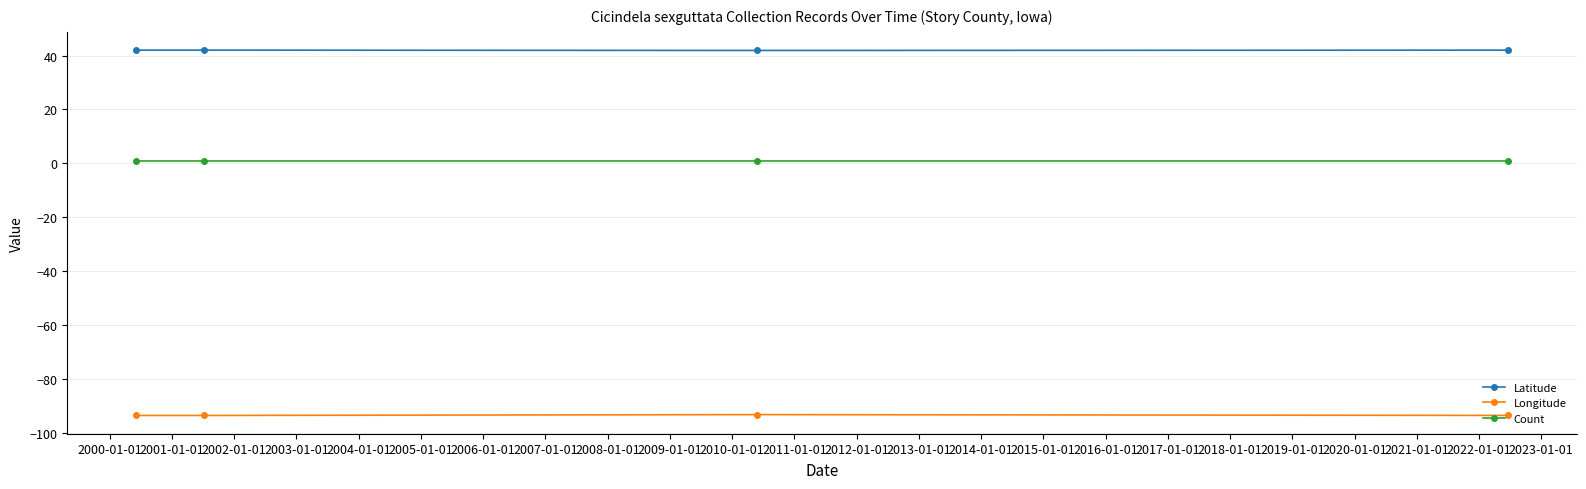

How many lines are shown in the chart?

3